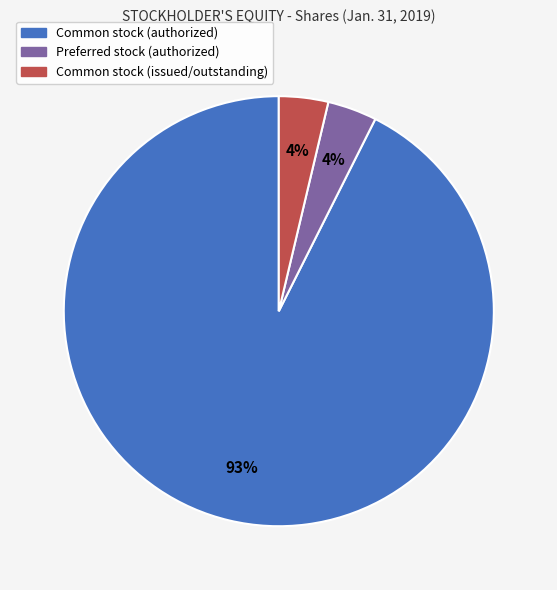

To the nearest percent, what is the average slice percentage?

33%